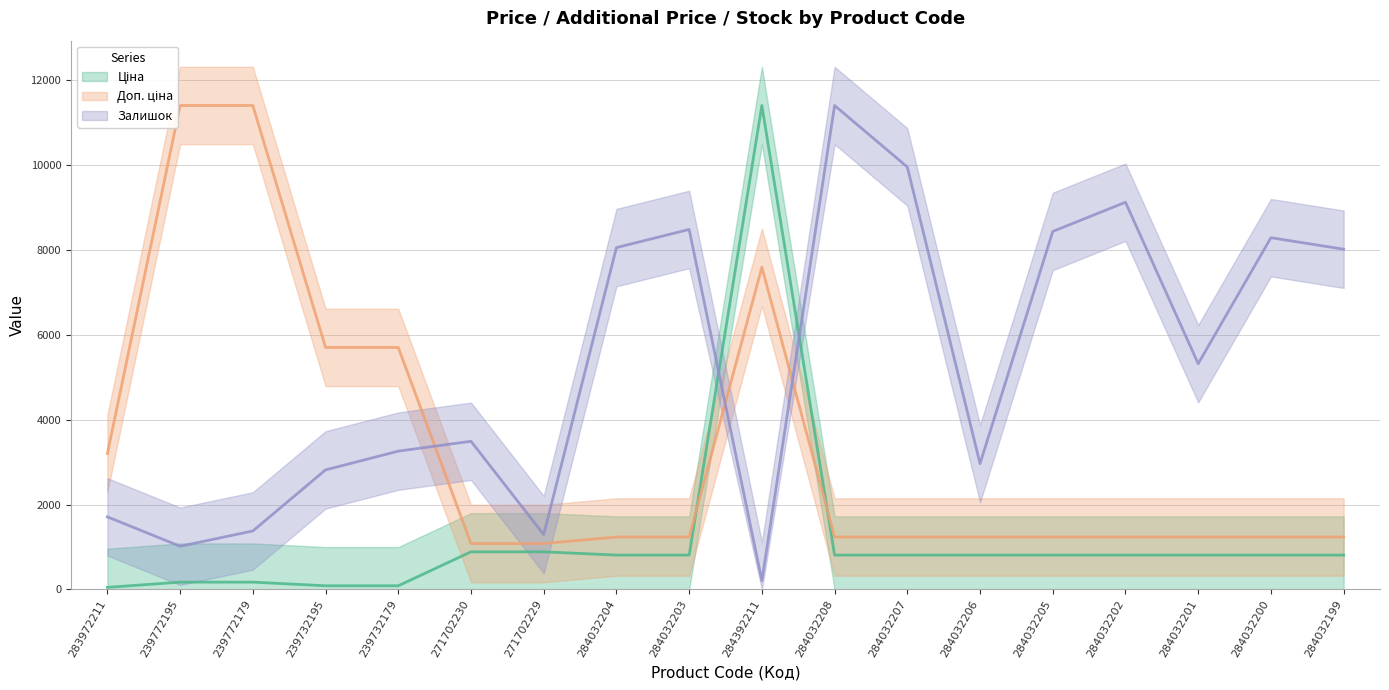

Which label corresponds to the smallest value in the chart?

283972211